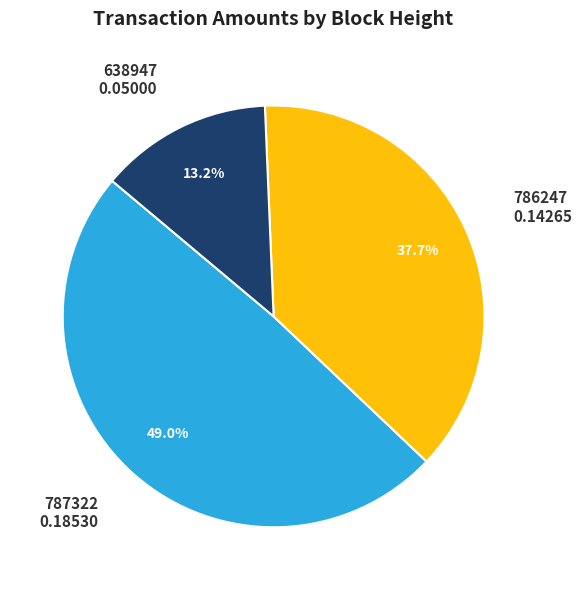

Rank the categories by value from highest to lowest.

787322, 786247, 638947